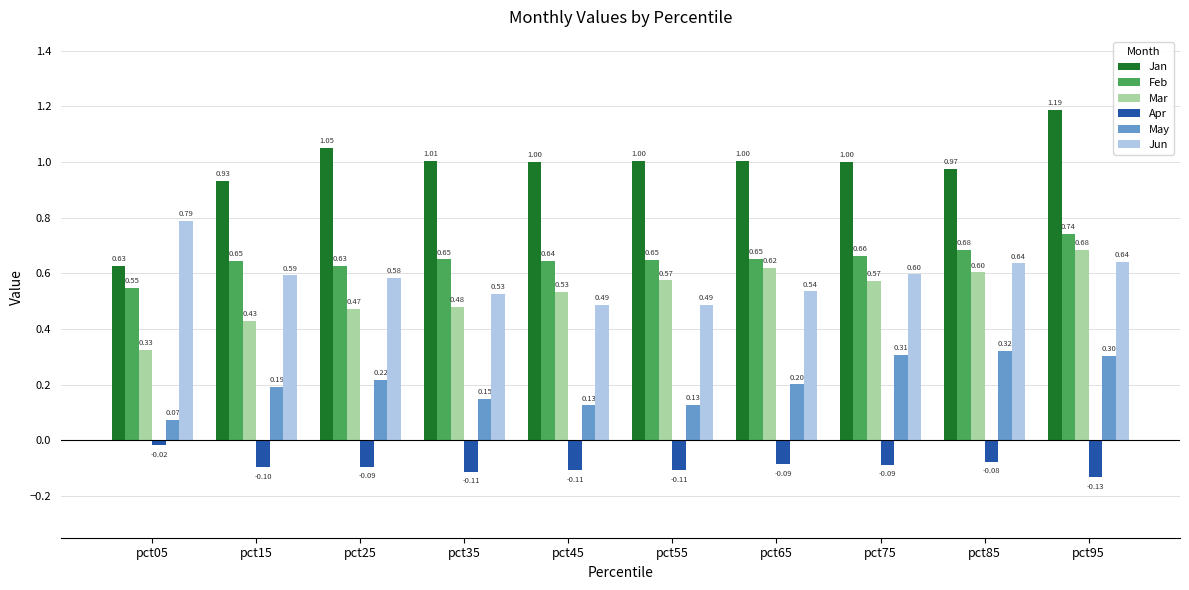

At how many categories does at least one series exceed 0?

10